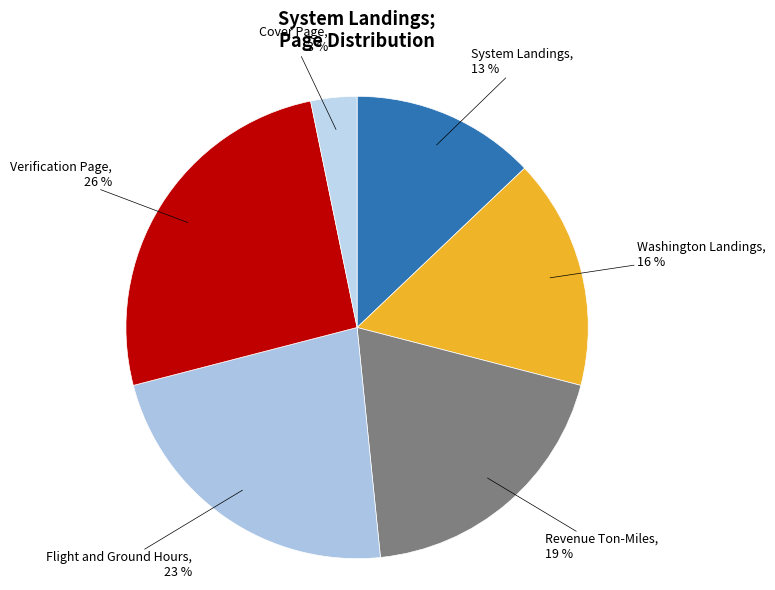

How many segments does this pie chart have?

6